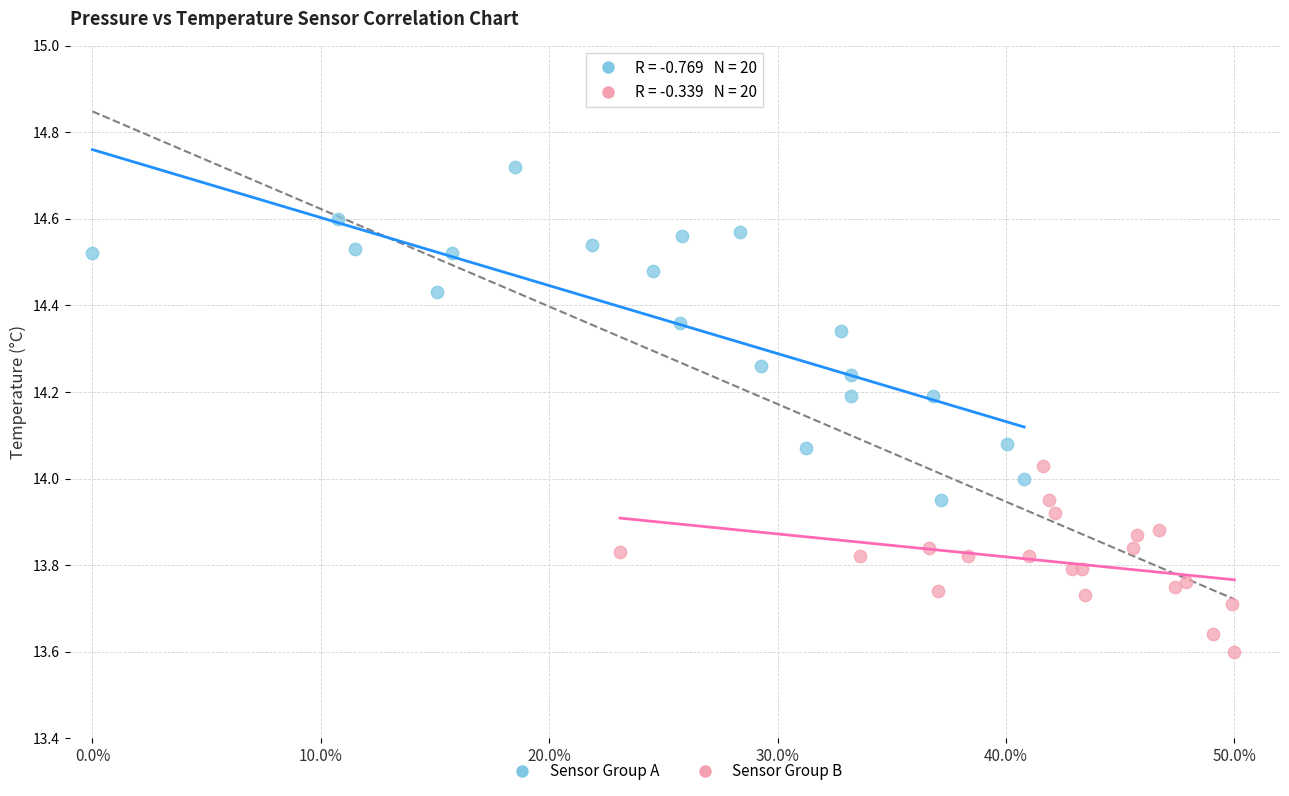

Which series has the largest Y range (max minus min)?

Sensor Group A